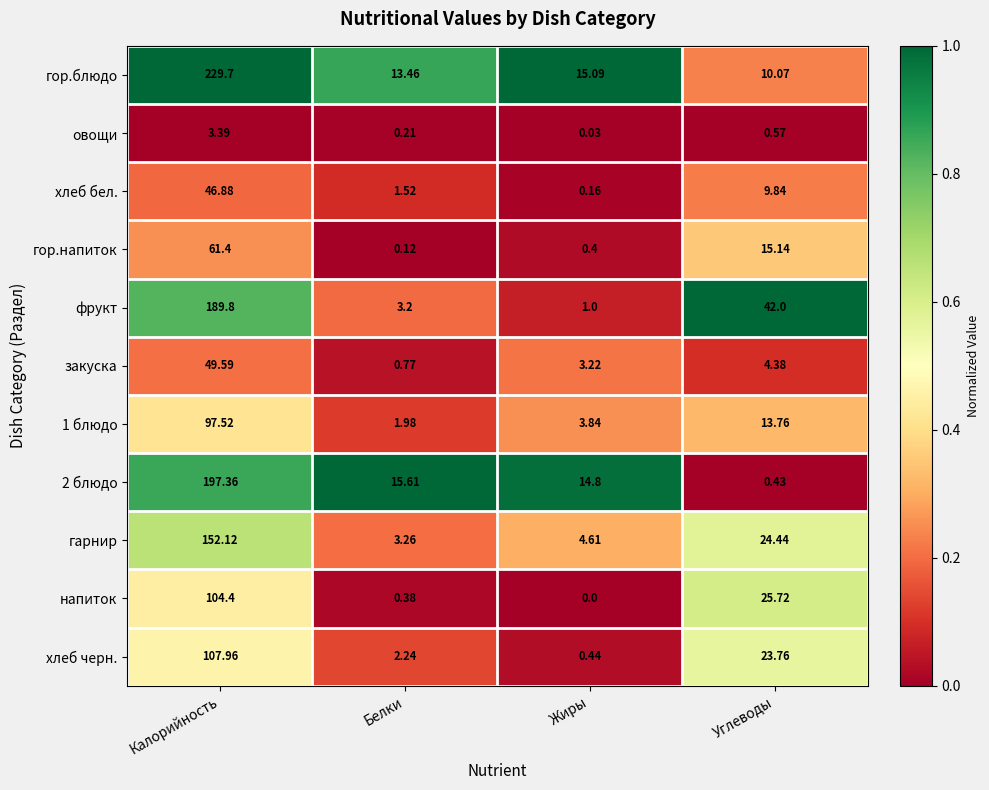

Which series has the largest total across all categories?

гор.блюдо